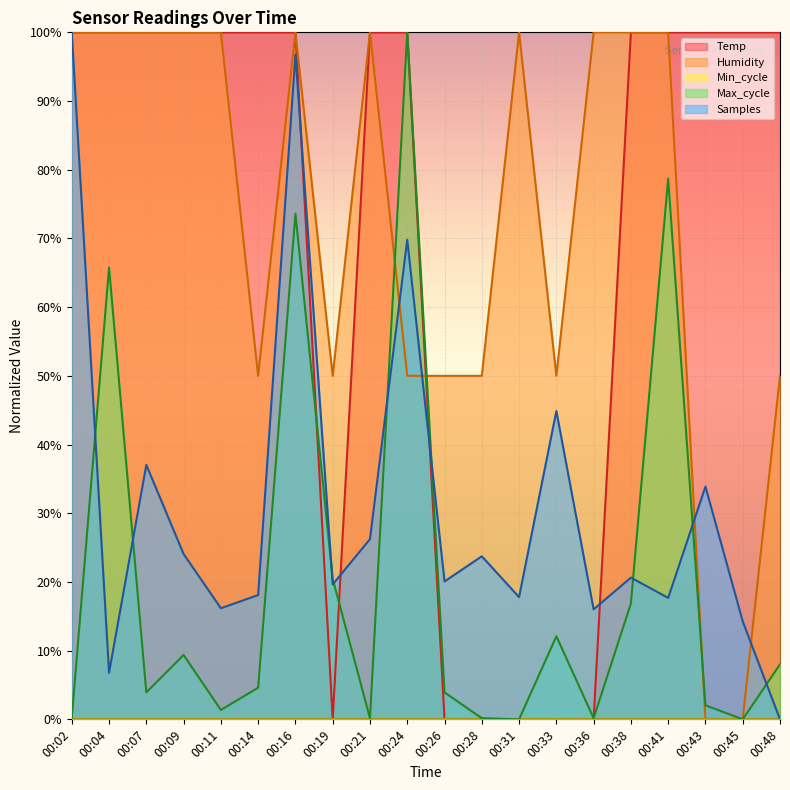

At which category is the sum across all series the highest?

00:16